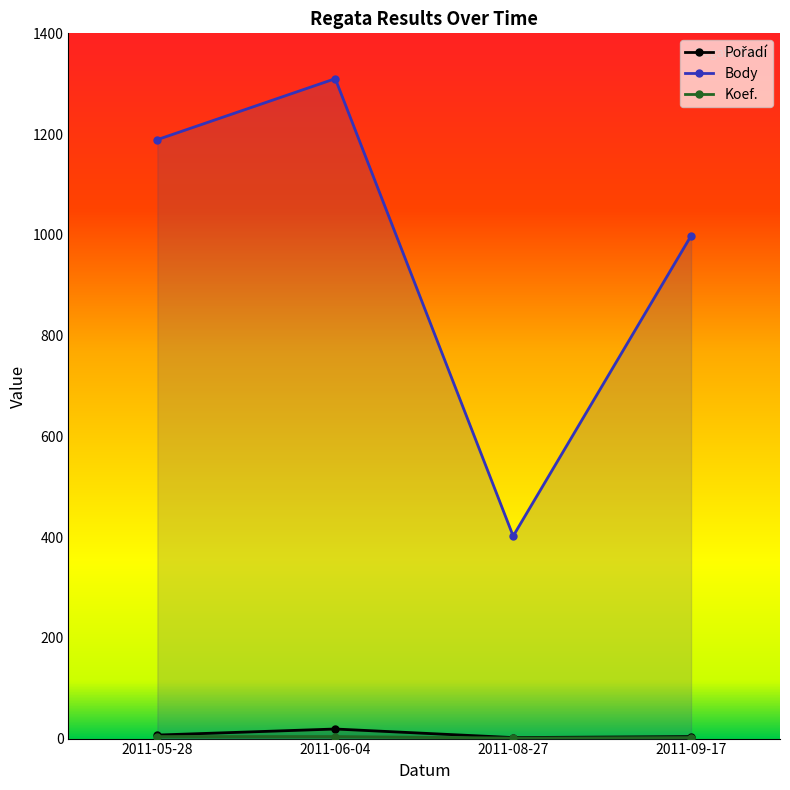

What is the difference between the highest and lowest values at 2011-08-27?

401